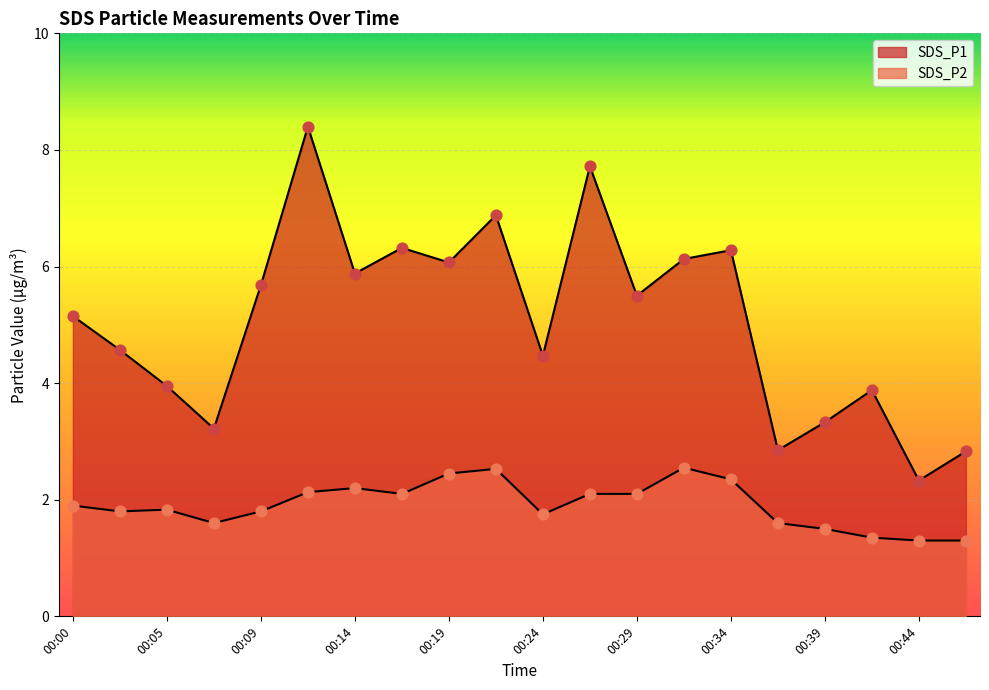

At which category is the sum across all series the highest?

00:12